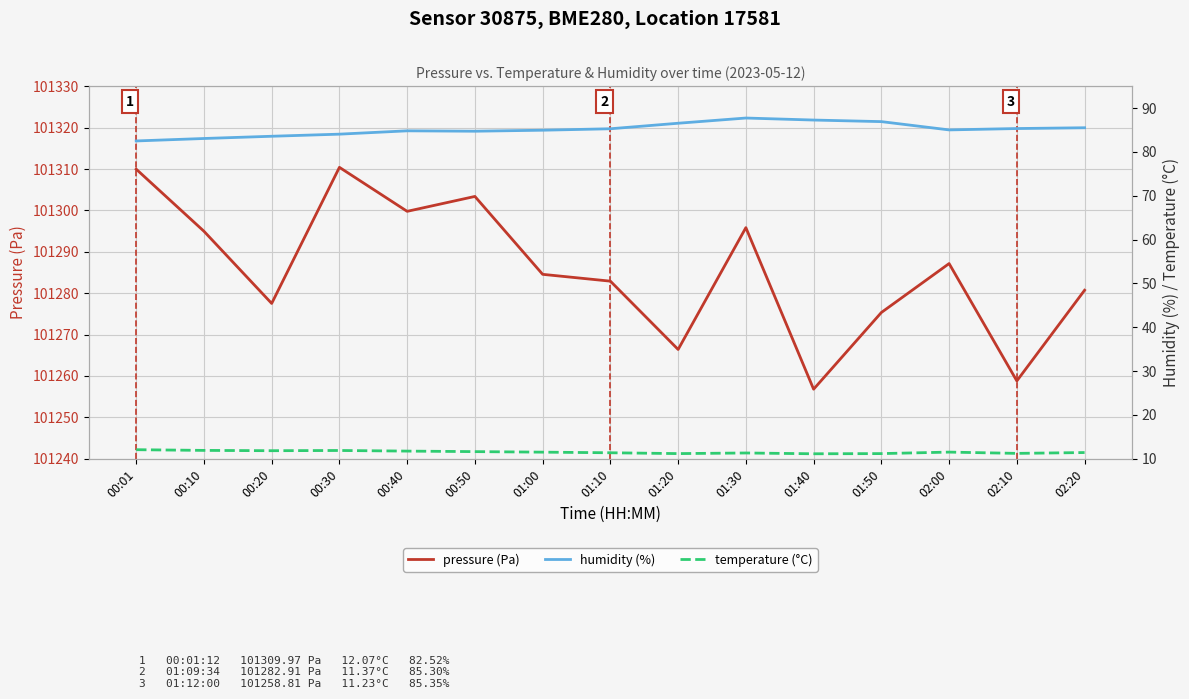

What are all the series names shown in the legend?

pressure (Pa), humidity (%), temperature (°C)